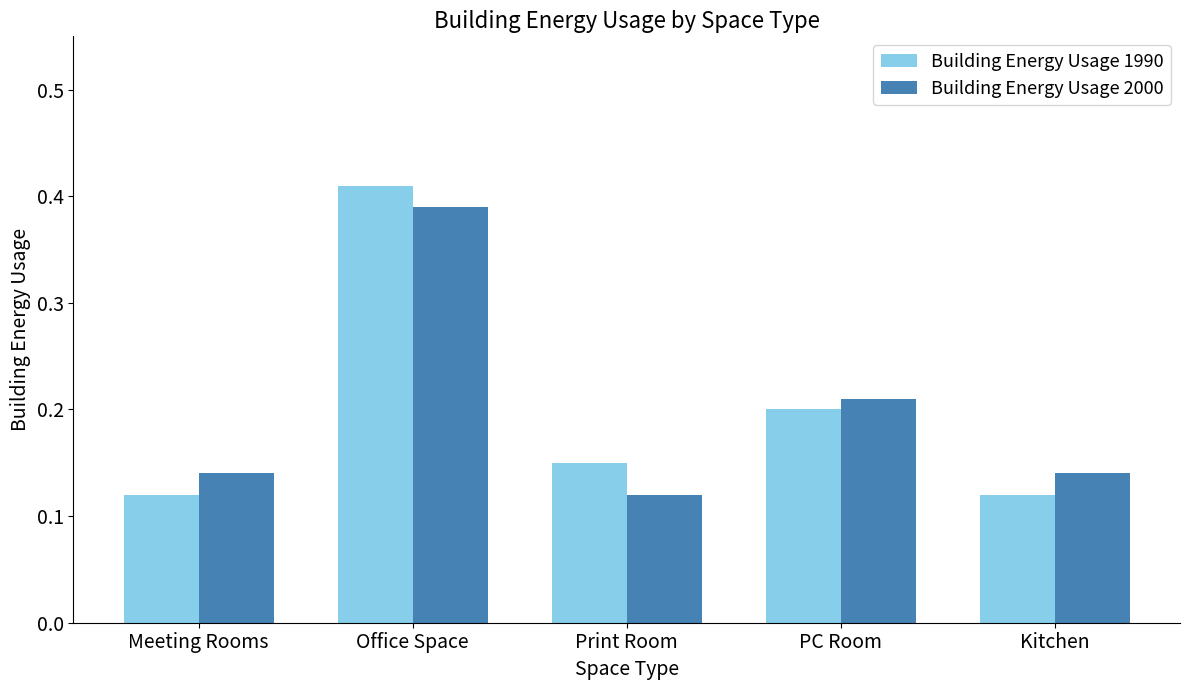

At which label does Building Energy Usage 1990 reach its peak?

Office Space